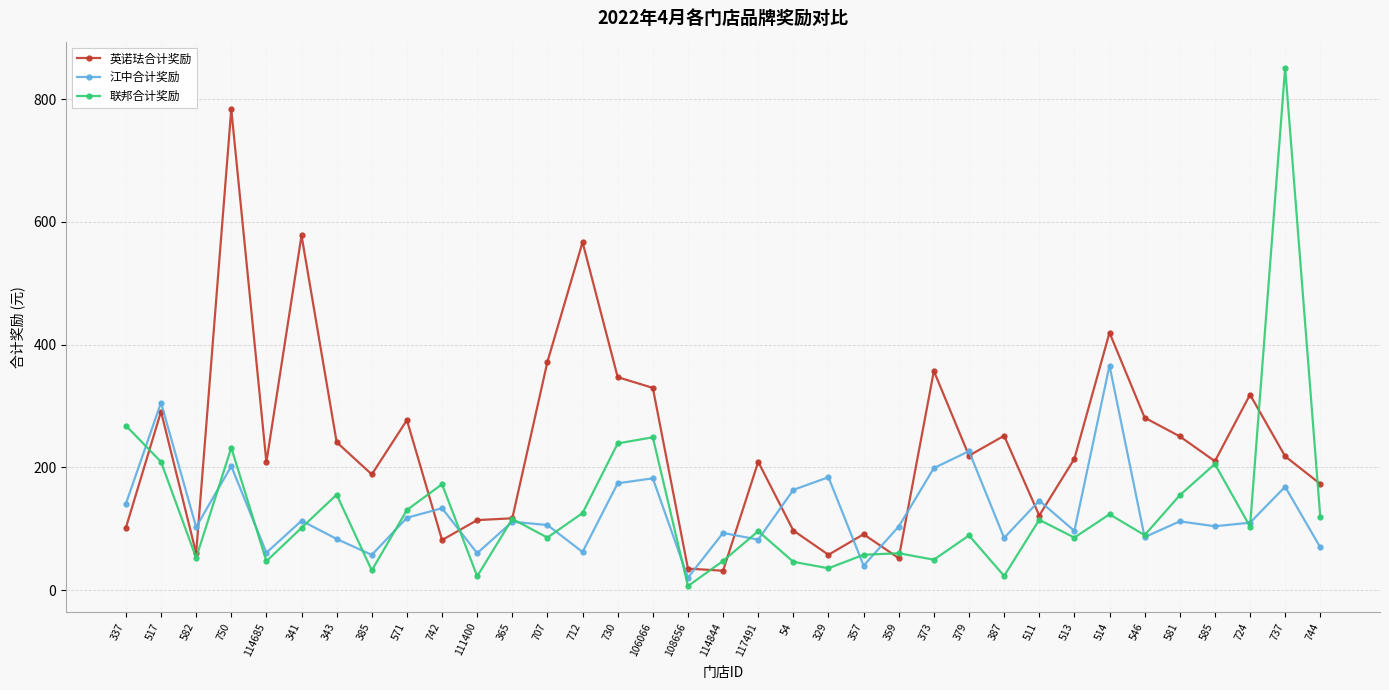

At which category does the chart reach its minimum across all series?

108656